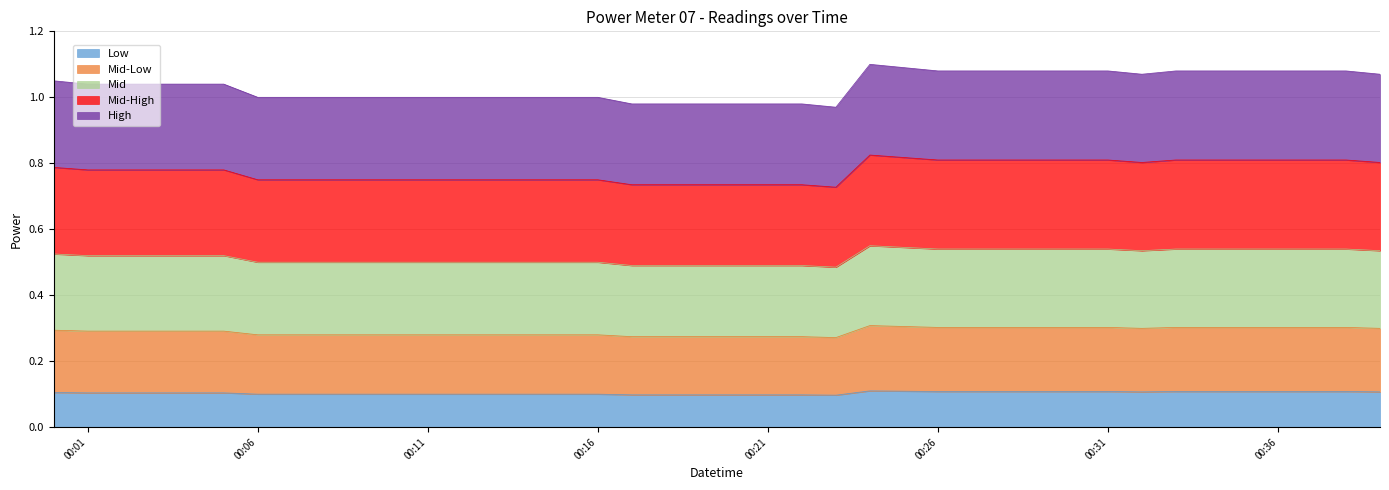

At which category does the data reach its first local peak?

2021-08-02T00:24:00